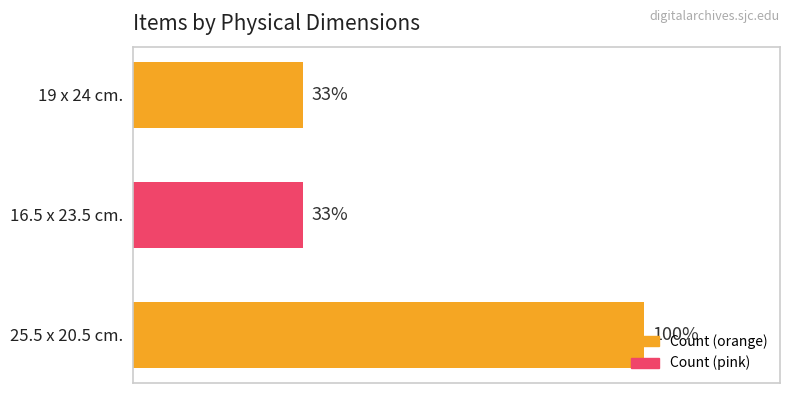

Count the number of values greater than 1.

1